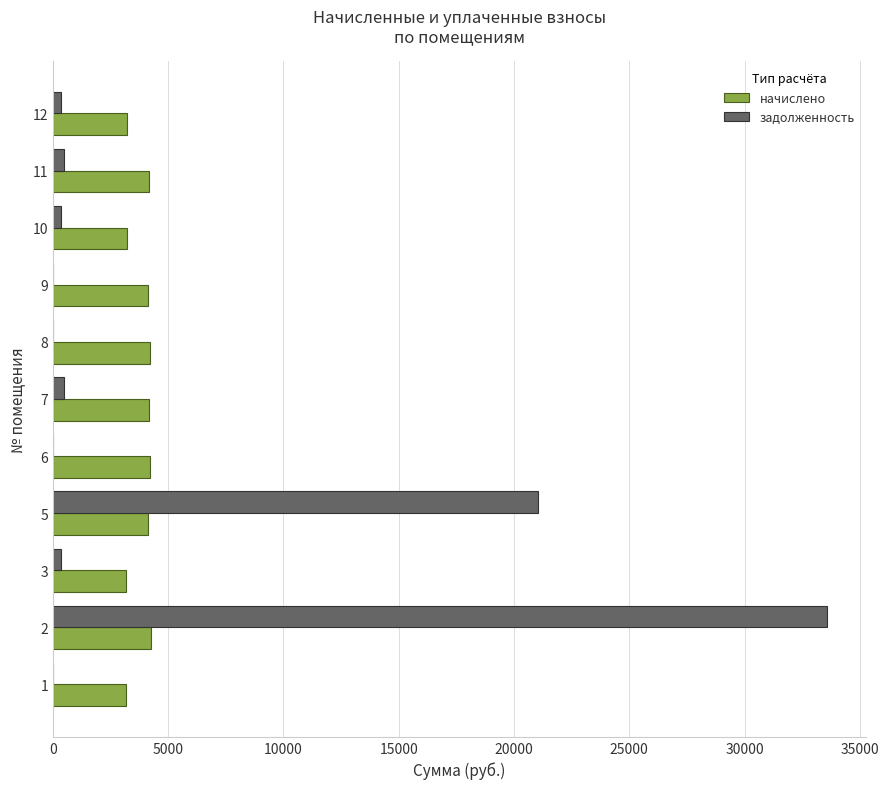

What is the sum of all начислено values?

42020.2